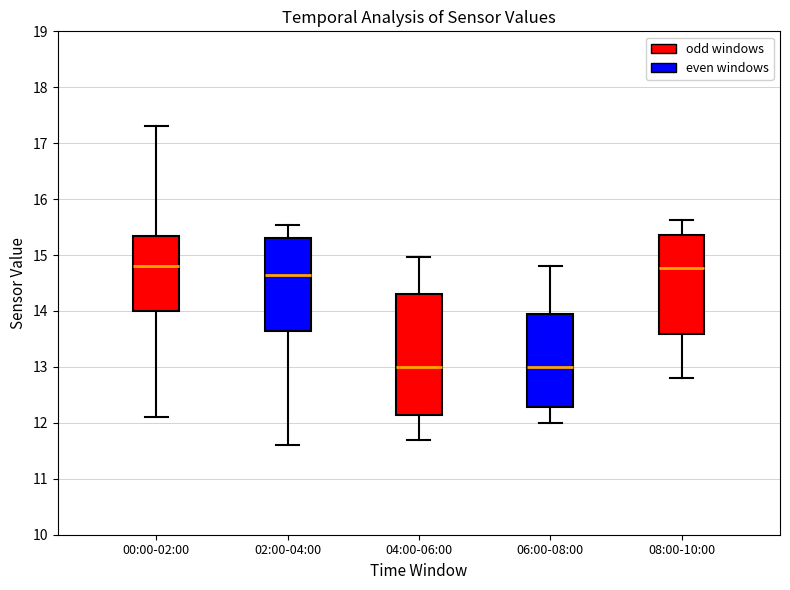

Reading left to right, read every box against the y-axis: the position of its median line, the range the box covers, and the ends of its whiskers. The values are not printed on the chart, so give them approximately, as read against the axis.

00:00-02:00: median 14.8, box 14.0 to 15.3, whiskers 12.1 to 17.3
02:00-04:00: median 14.7, box 13.6 to 15.3, whiskers 11.6 to 15.5
04:00-06:00: median 13.0, box 12.1 to 14.3, whiskers 11.7 to 15.0
06:00-08:00: median 13.0, box 12.3 to 14.0, whiskers 12.0 to 14.8
08:00-10:00: median 14.8, box 13.6 to 15.4, whiskers 12.8 to 15.6